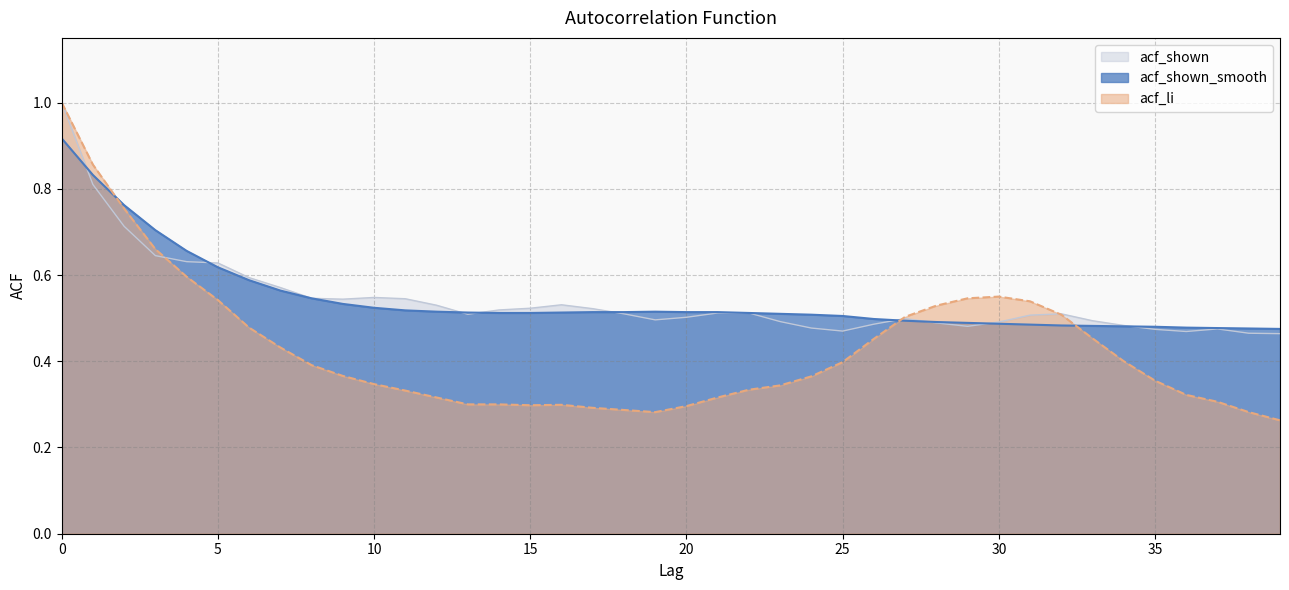

At which label is acf_shown closest to 0?

39